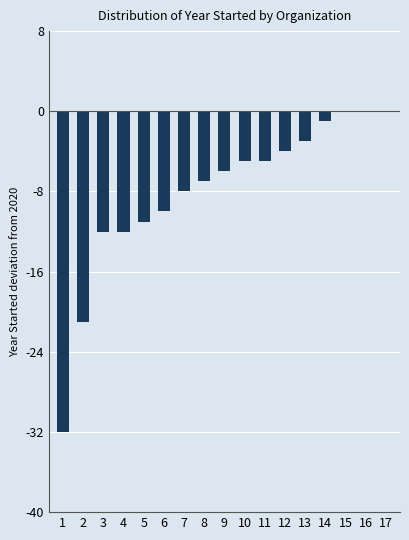

True or false: the data shows -7 at 4.

False